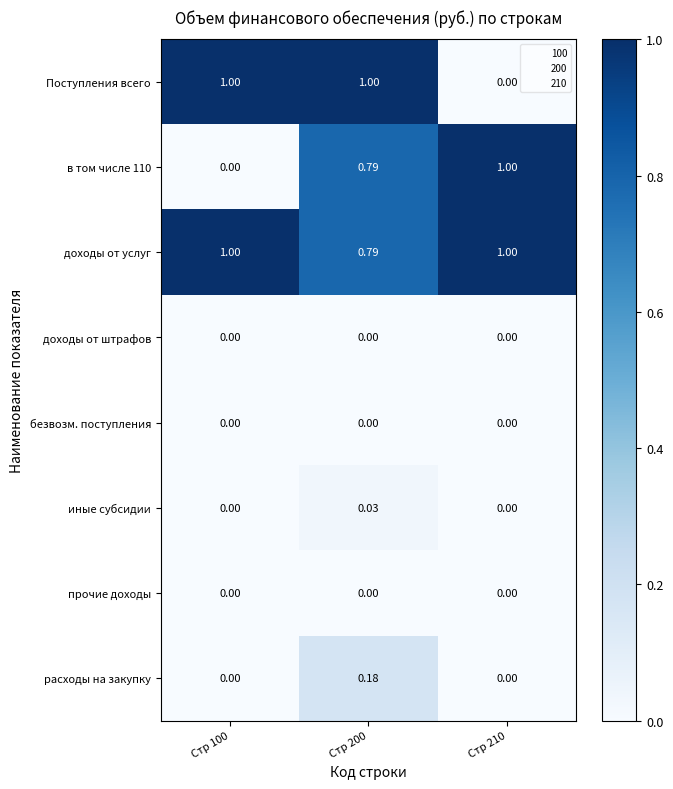

Count the number of data series in this chart.

8